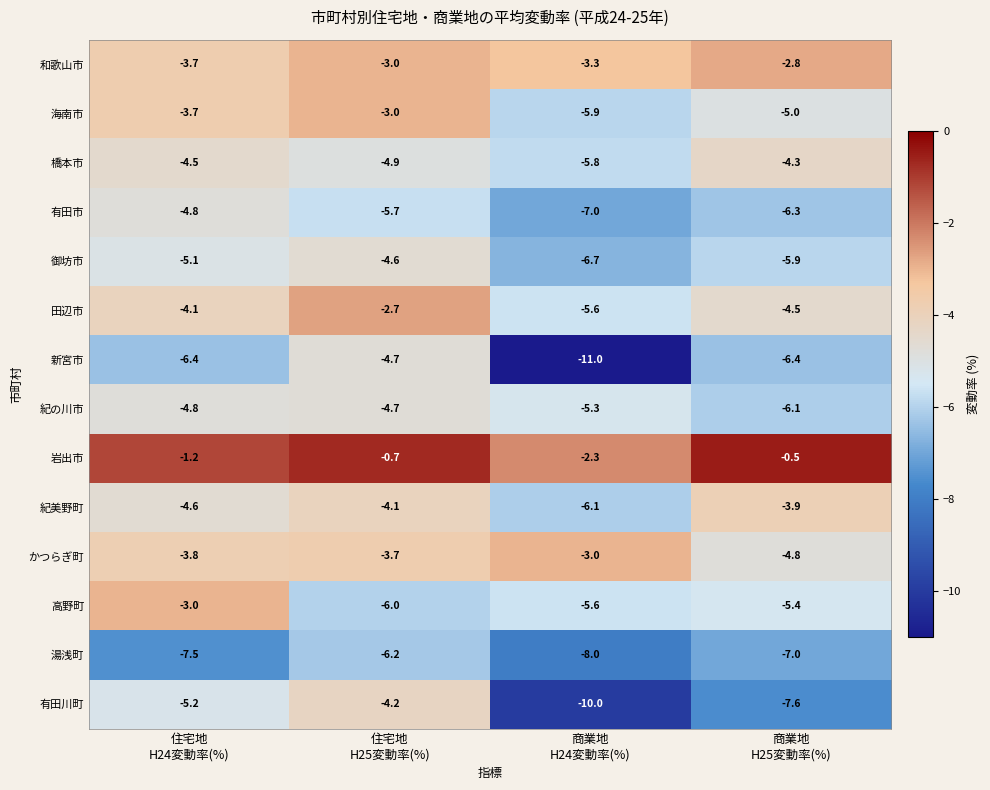

How many categories are shown in the chart?

4